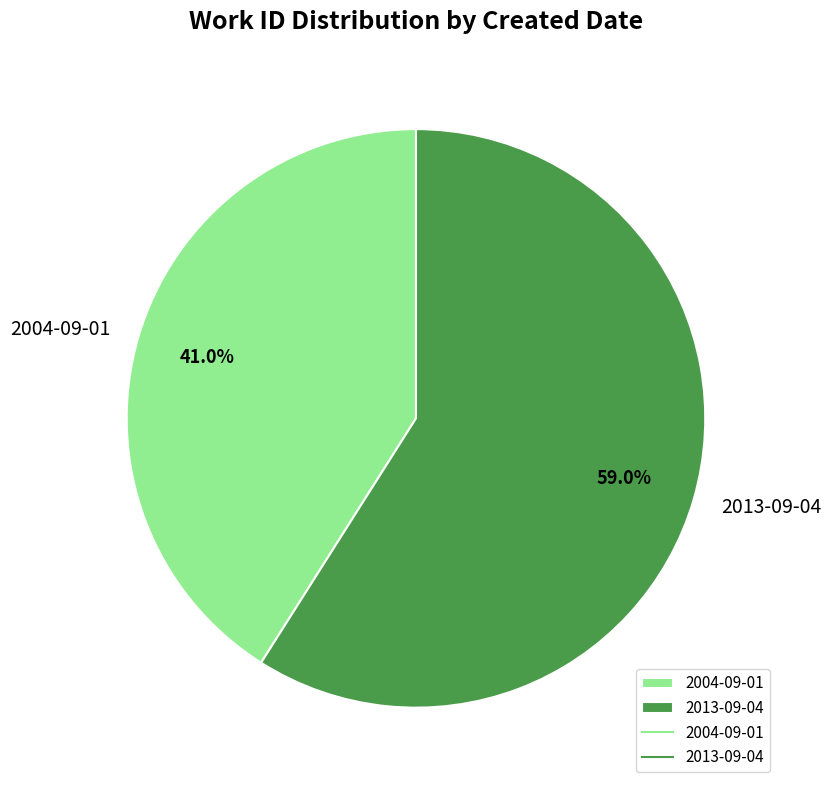

The 2004-09-01 slice represents 48% of the pie. True or false?

False